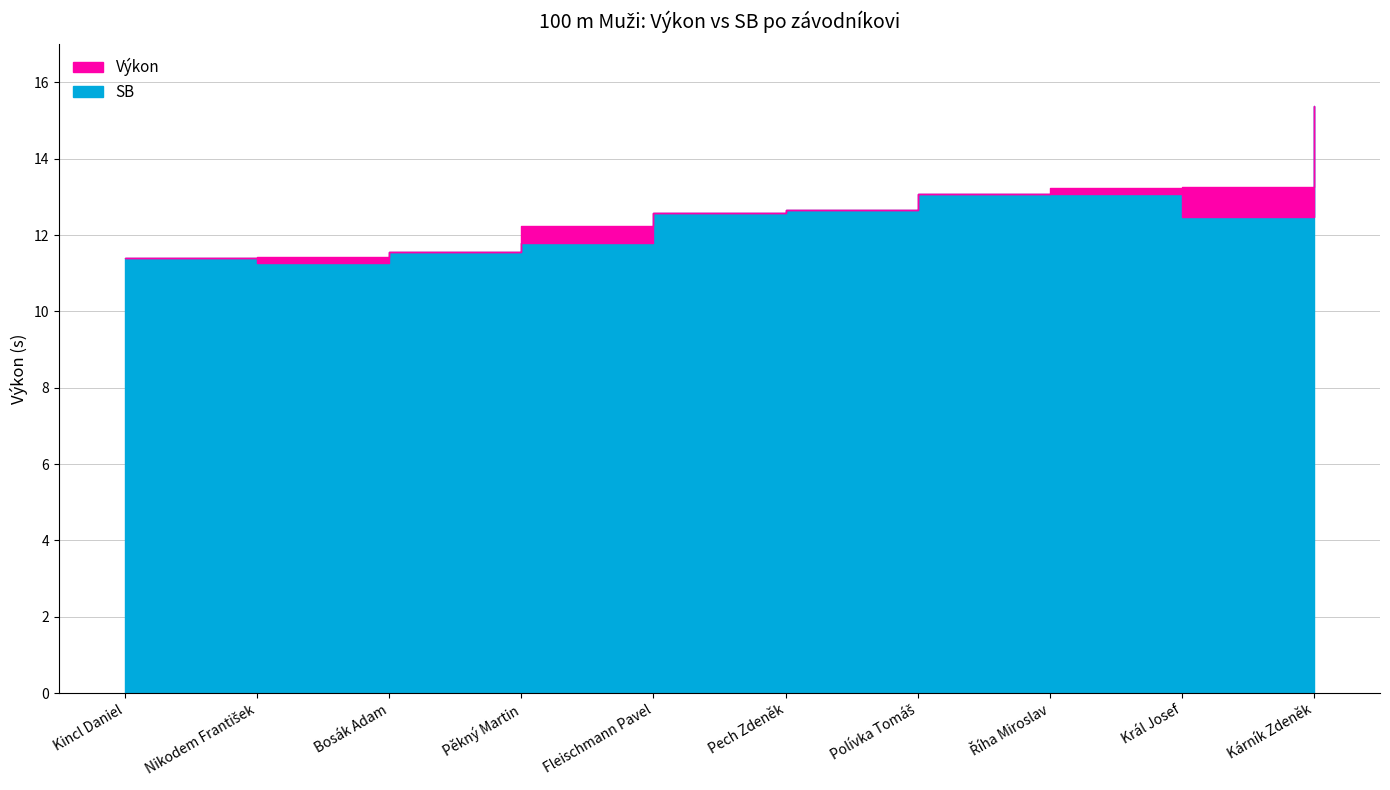

List the labels in order of Výkon value, smallest first.

Kincl Daniel, Nikodem František, Bosák Adam, Pěkný Martin, Fleischmann Pavel, Pech Zdeněk, Polívka Tomáš, Říha Miroslav, Král Josef, Kárník Zdeněk